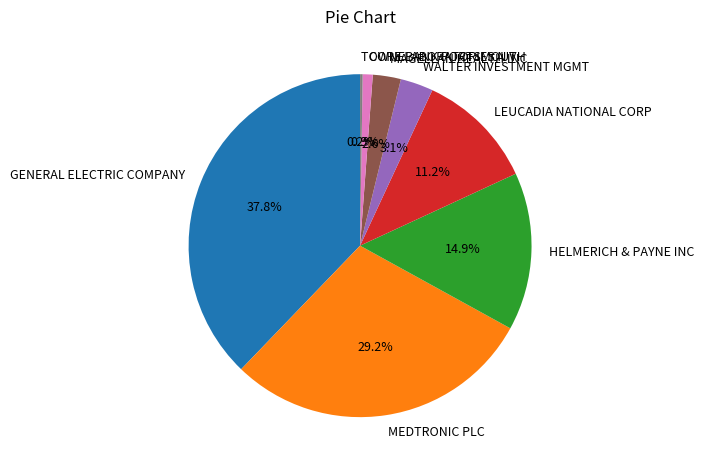

Combined, do MAGELLAN HEALTH INC and GENERAL ELECTRIC COMPANY account for over 50%?

No